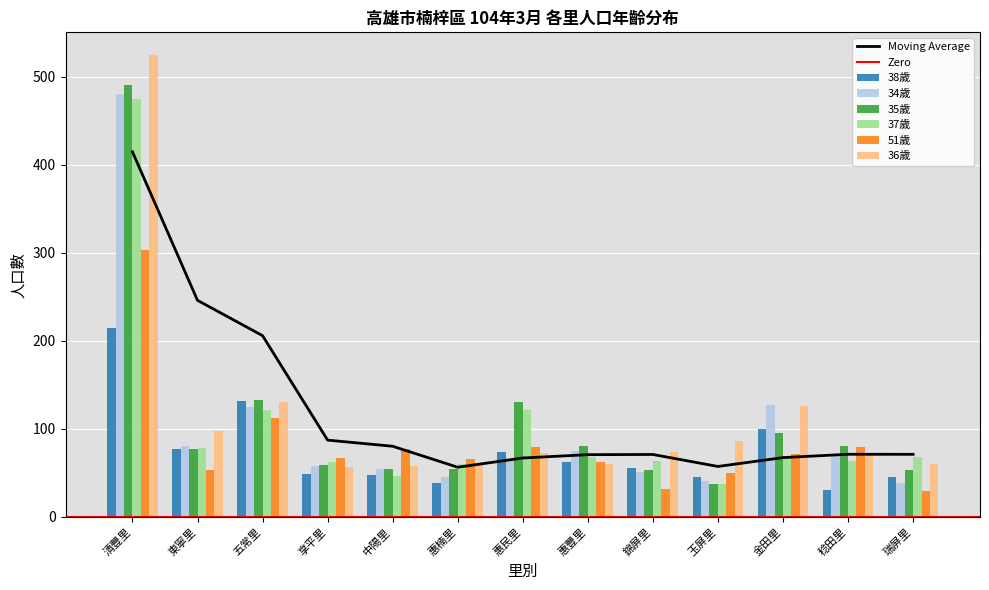

Which has a higher value, 東寧里 or 玉屏里?

東寧里